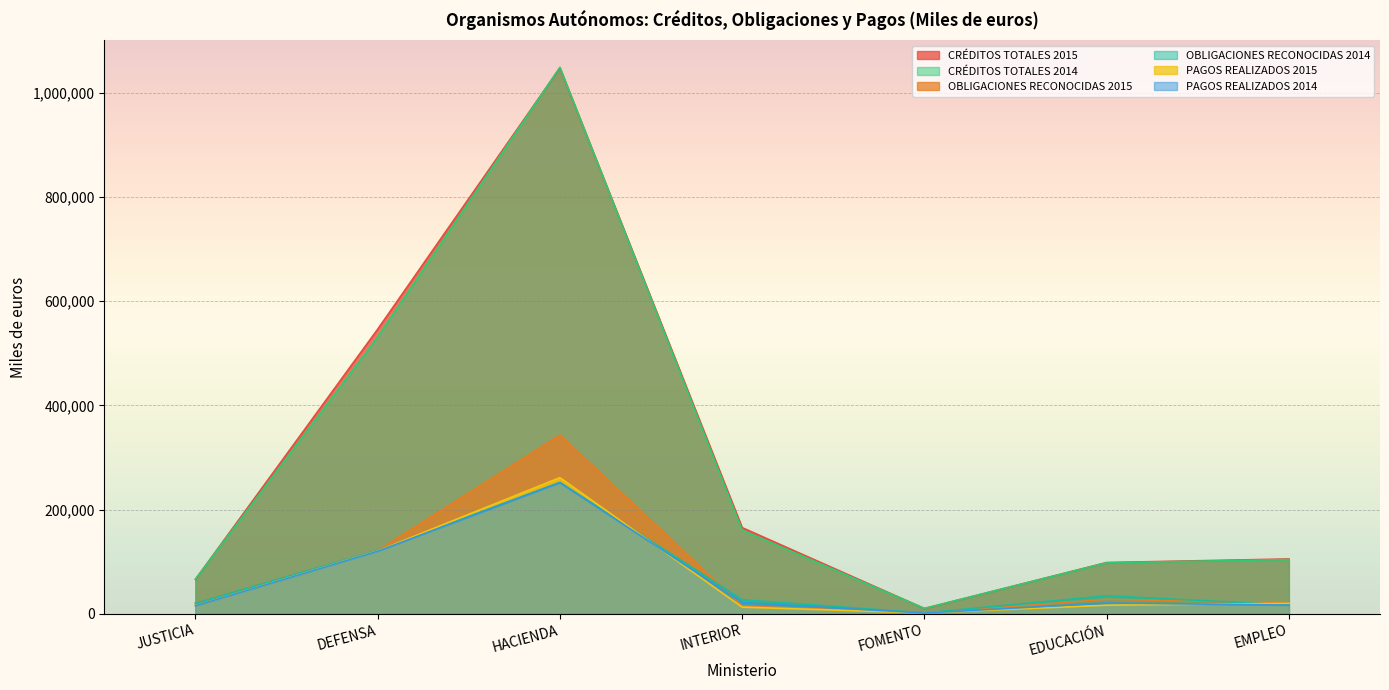

Rank the categories by CRÉDITOS TOTALES 2014 value from lowest to highest.

FOMENTO, JUSTICIA, EDUCACIÓN, EMPLEO, INTERIOR, DEFENSA, HACIENDA